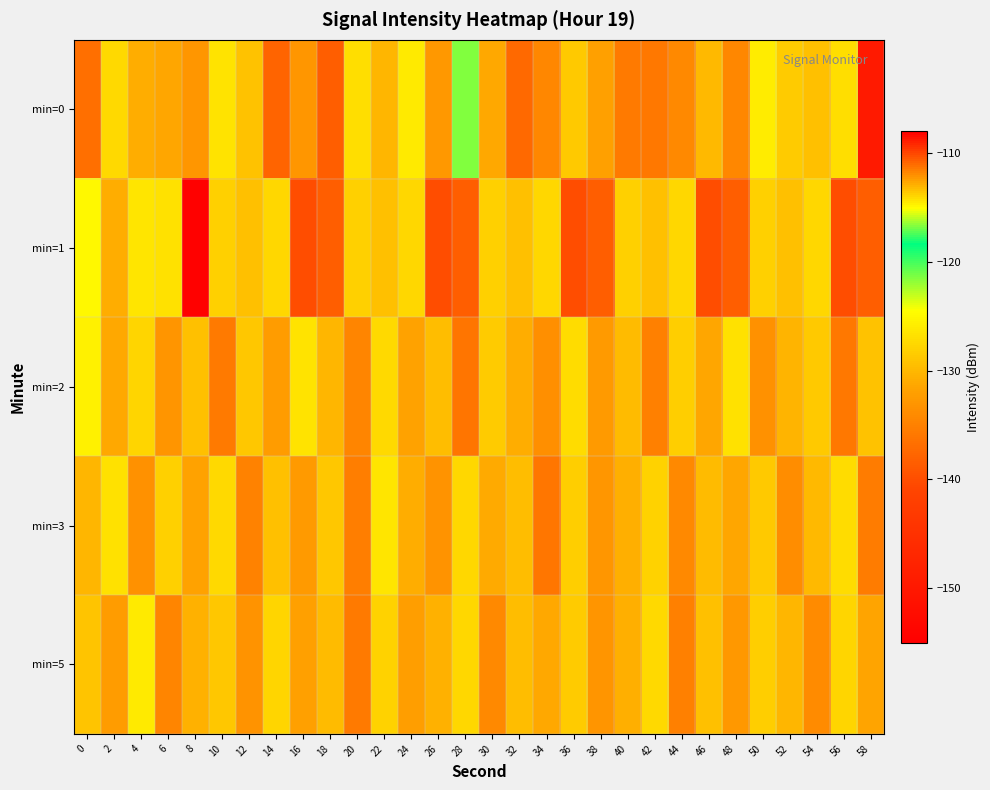

List the series in order of their peak value, highest first.

min=0, min=1, min=2, min=5, min=3